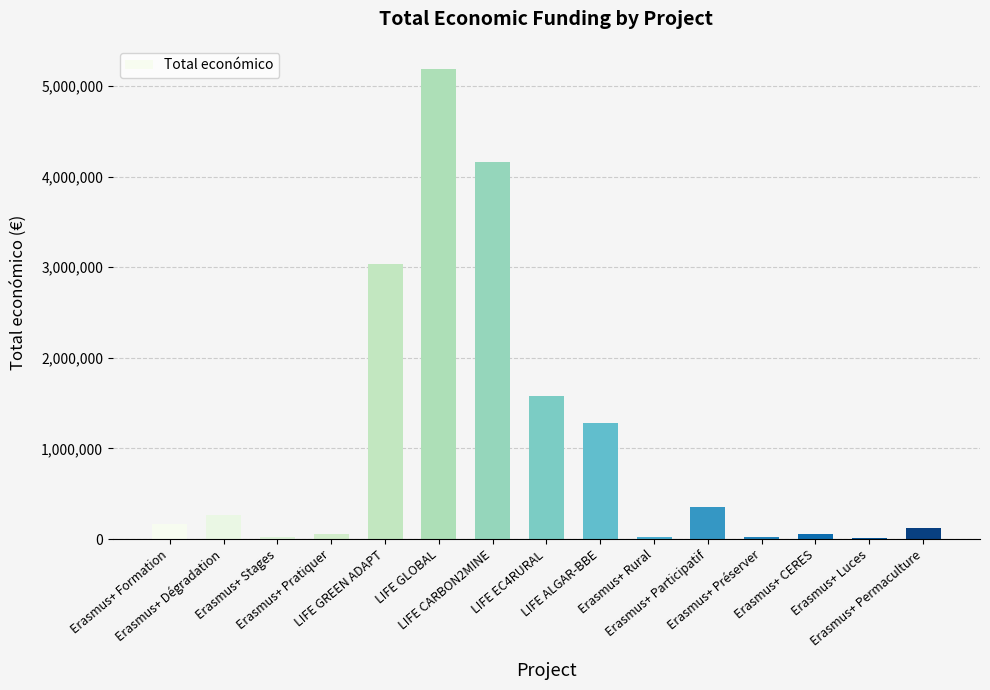

What is the sum of the values at Erasmus+ Préserver and LIFE EC4RURAL?

1595439